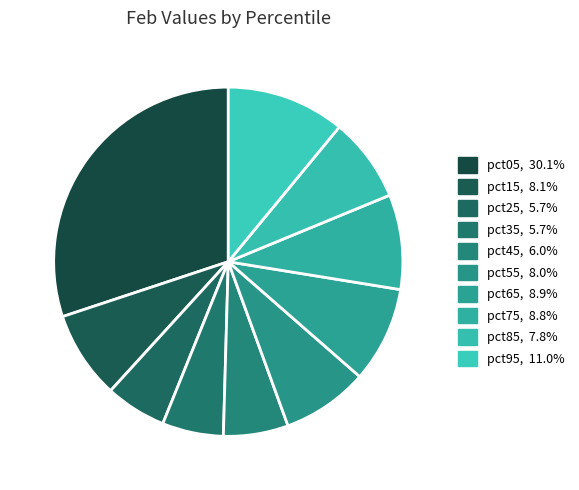

To the nearest percent, what is the difference between the largest and smallest slice percentages?

24%